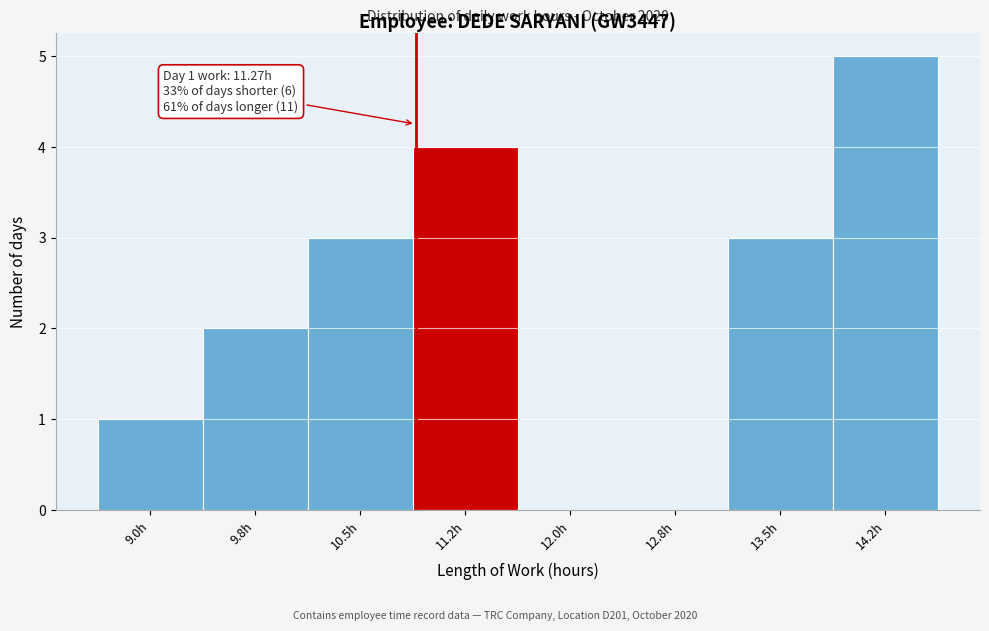

Reading left to right, what are all the values shown in this chart?

9.0h=1	9.8h=2	10.5h=3	11.2h=4	12.0h=0	12.8h=0	13.5h=3	14.2h=5